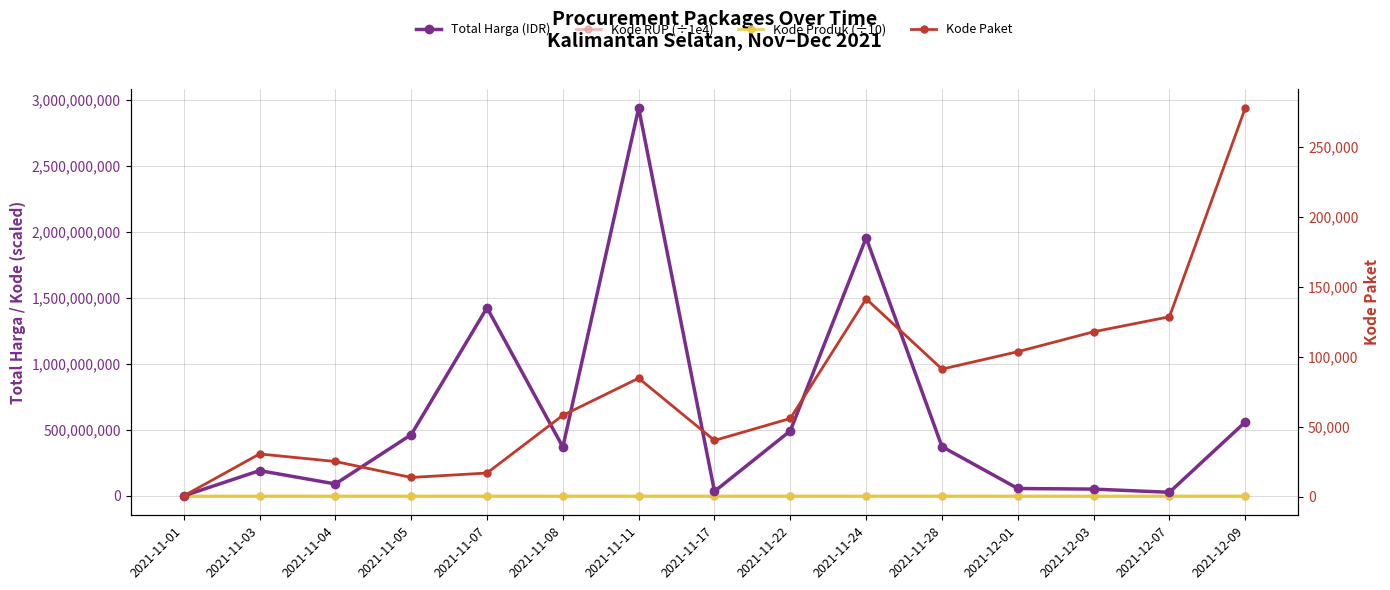

True or false: Kode Produk (÷10) and Kode RUP (÷1e4) cross at least once.

False